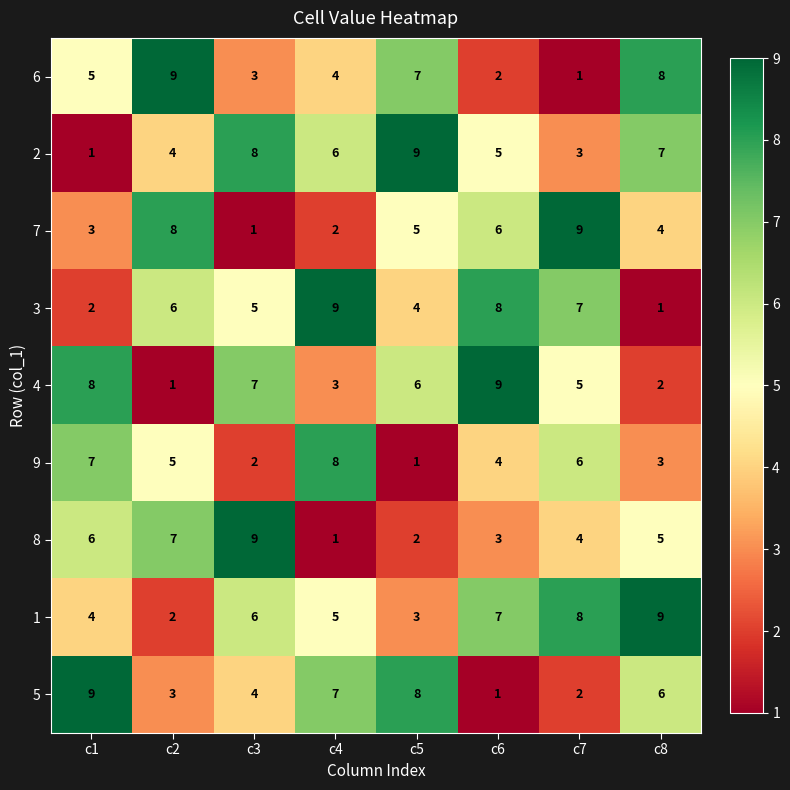

True or false: 8 has a value of 4 at c6.

False